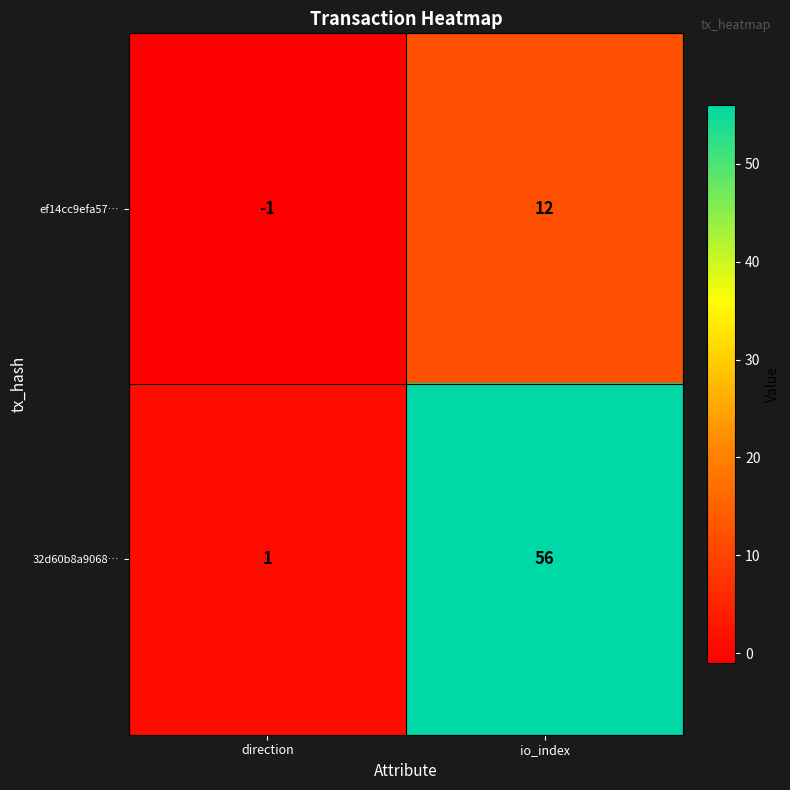

What is the difference between the 32d60b8a9068… values at io_index and direction?

55